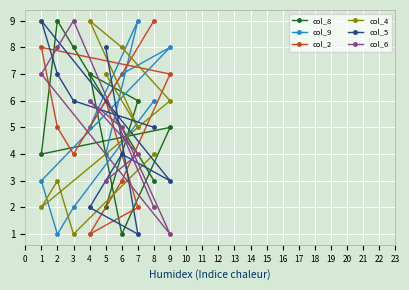

How many col_2 values are between 3 and 7?

5